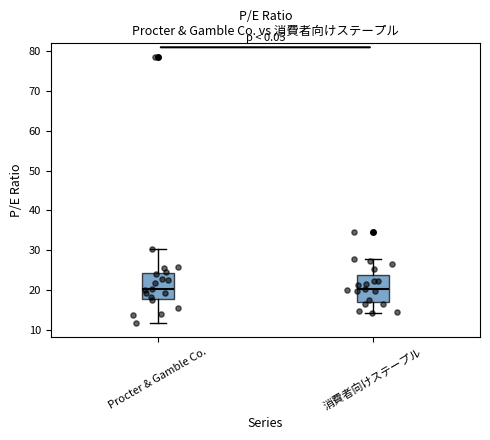

Where is the upper edge of the box for Procter & Gamble Co. on the y-axis? The values are not printed on the chart, so give them approximately, as read against the axis.

24